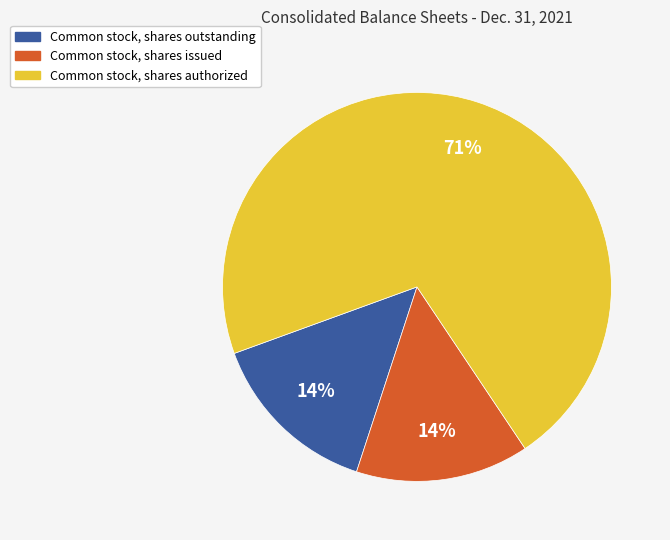

The Common stock, shares outstanding slice represents 5% of the pie. True or false?

False